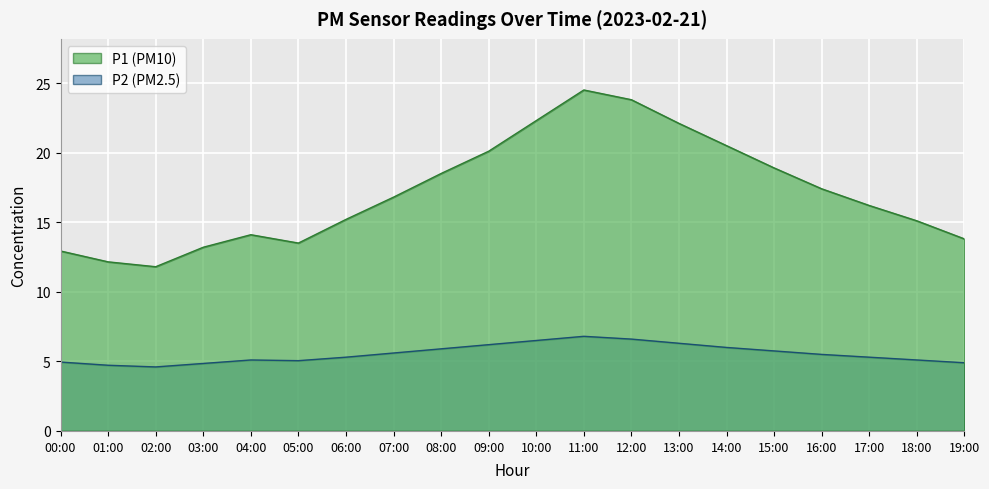

List the labels in order of P1 value, largest first.

11:00, 12:00, 10:00, 13:00, 14:00, 09:00, 15:00, 08:00, 16:00, 07:00, 17:00, 06:00, 18:00, 04:00, 19:00, 05:00, 03:00, 00:00, 01:00, 02:00